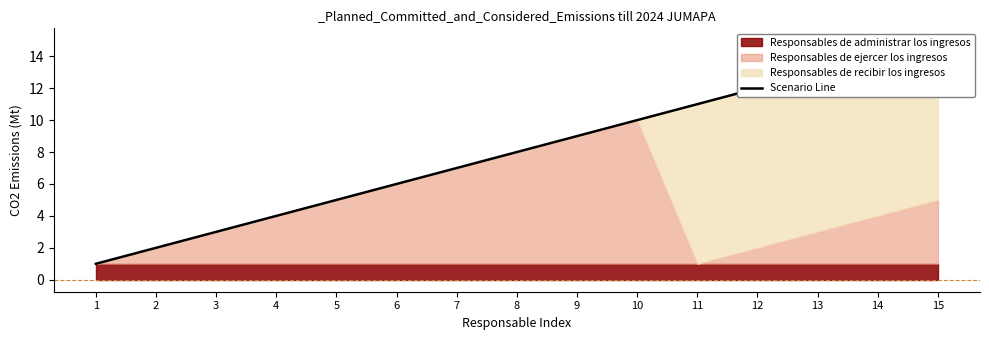

What is the sum of the values at 3 and 14?

17